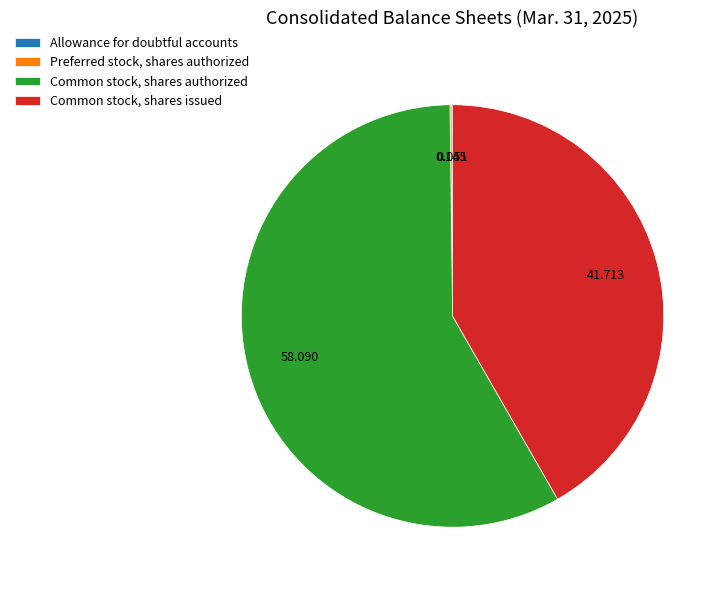

What is the largest slice in the pie chart?

Common stock, shares authorized